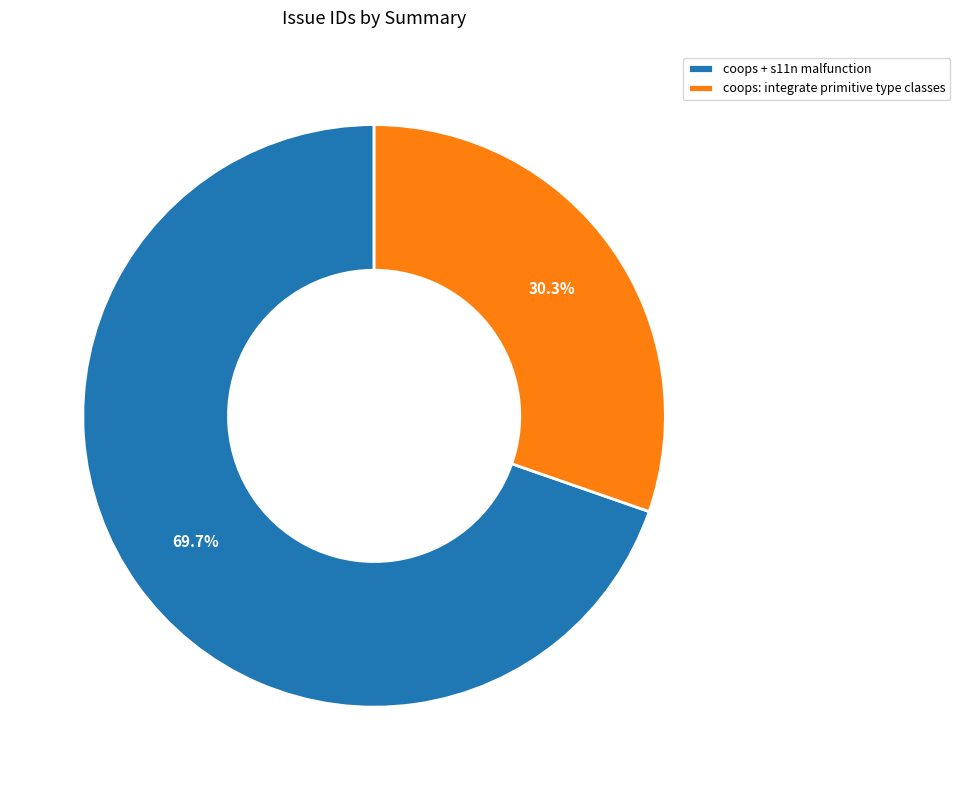

Combined, what portion of the pie is coops + s11n malfunction and coops: integrate primitive type classes?

100.0%